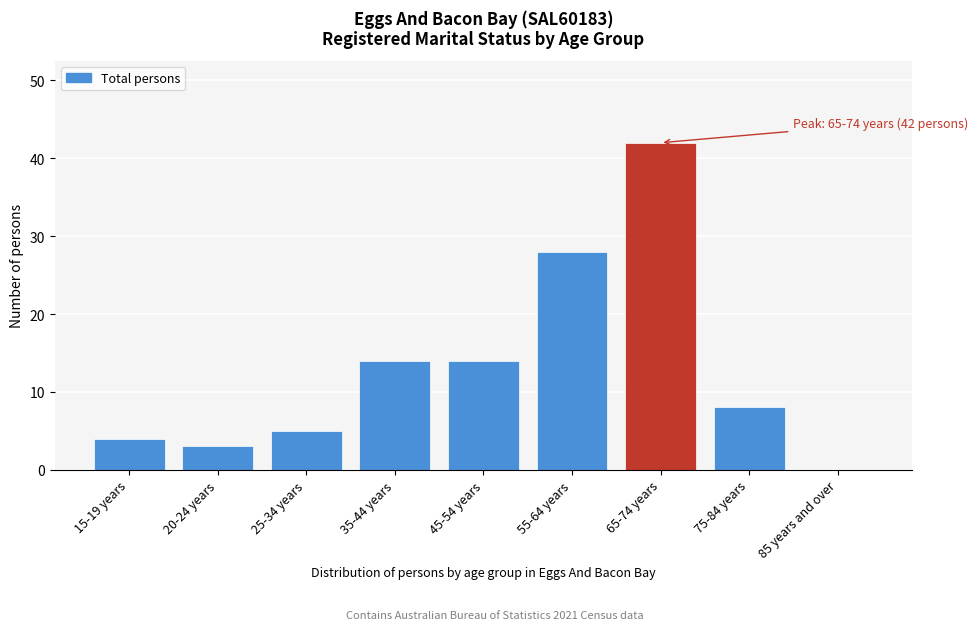

Reading right to left, extract all data points from this chart.

85 years and over=0	75-84 years=8	65-74 years=42	55-64 years=28	45-54 years=14	35-44 years=14	25-34 years=5	20-24 years=3	15-19 years=4